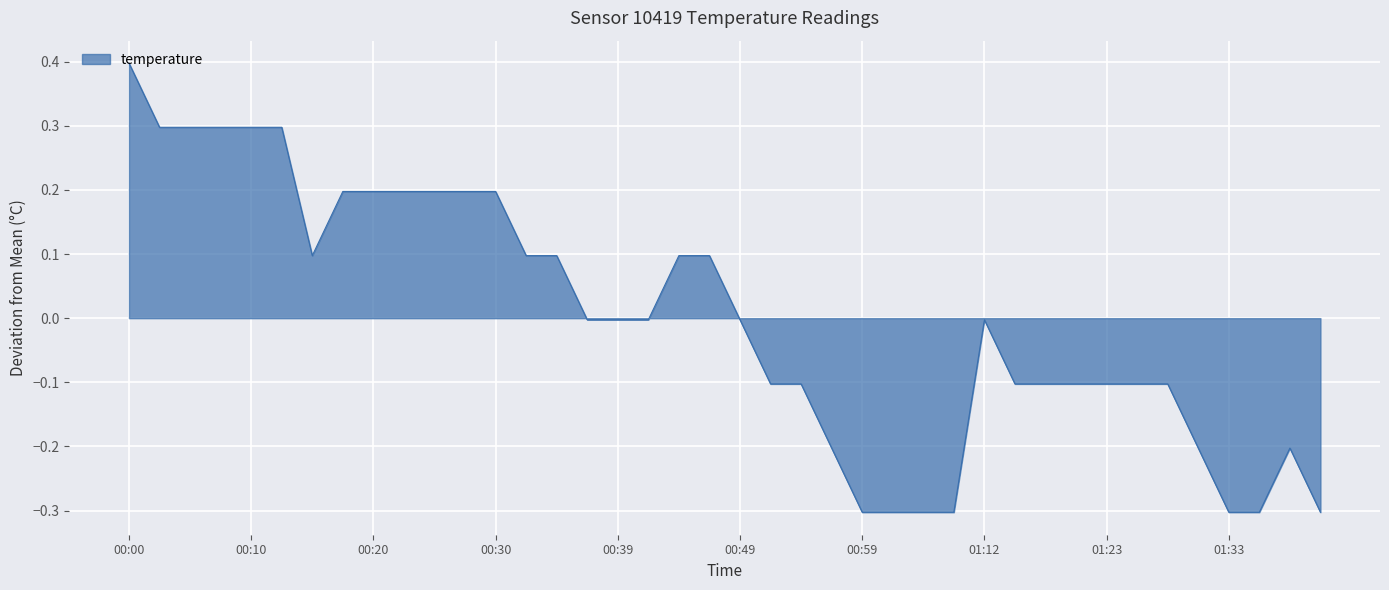

What is the difference between the maximum and minimum values?

0.7